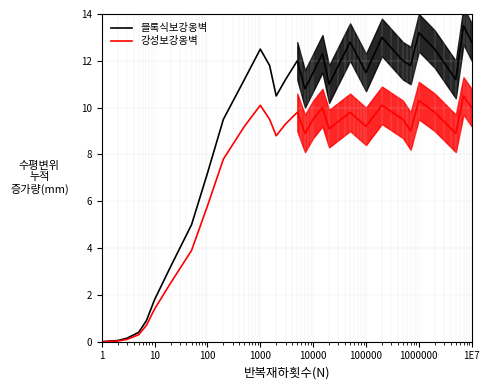

What are all the series names shown in the legend?

블록식보강옹벽, 강성보강옹벽